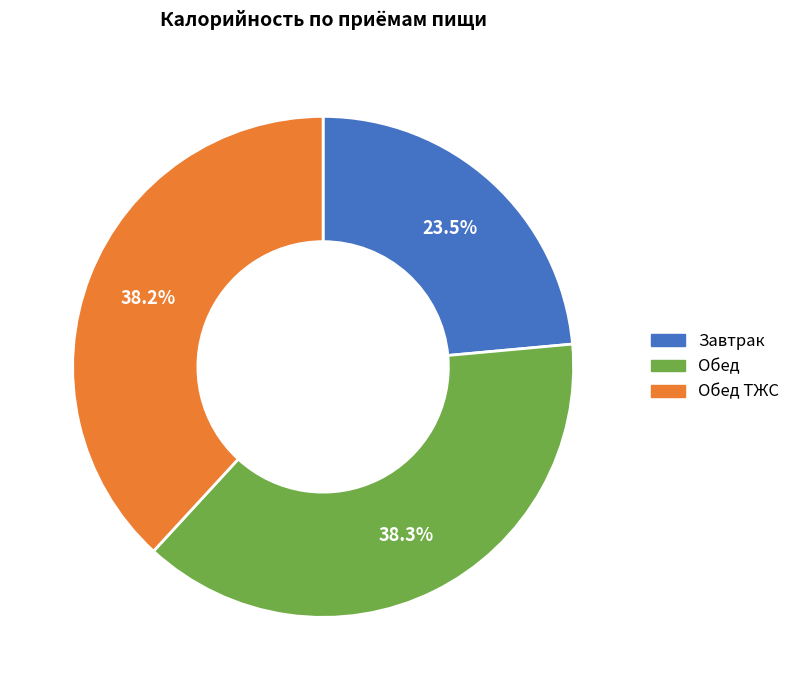

Does any single category account for the majority?

No